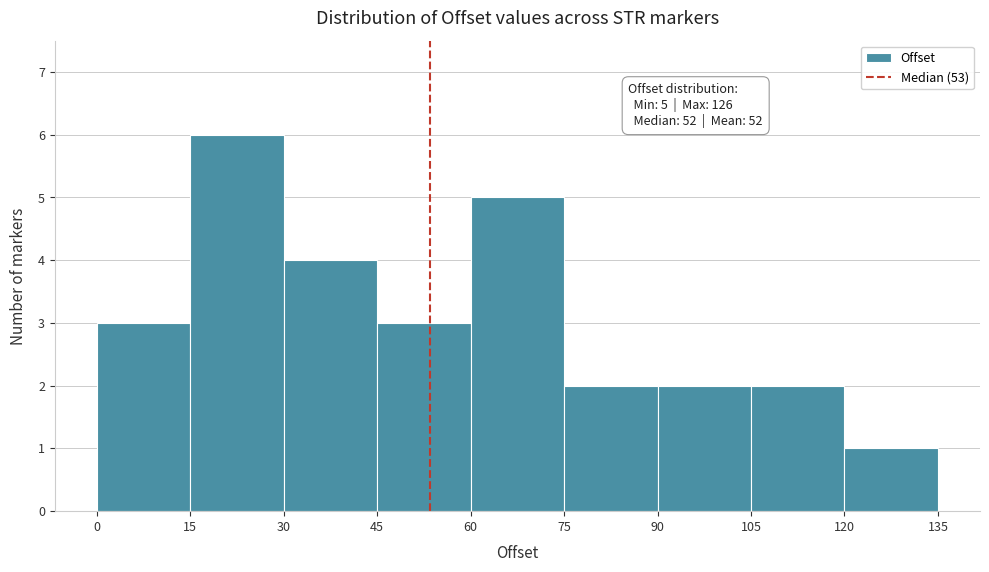

Over which range of the x-axis is the bar tallest?

15 to 30